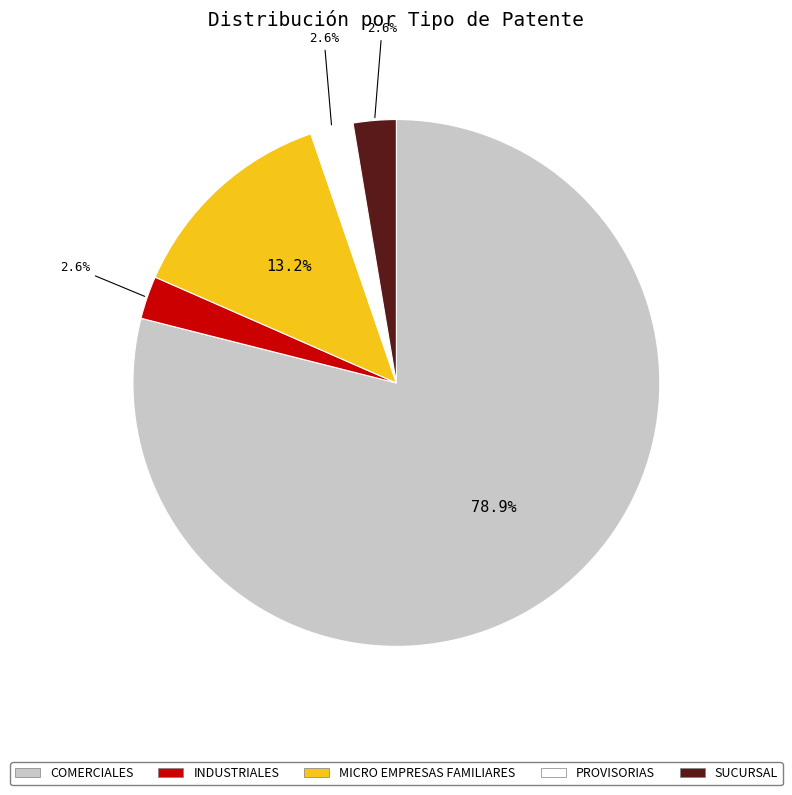

Which category has the biggest portion of the pie?

COMERCIALES